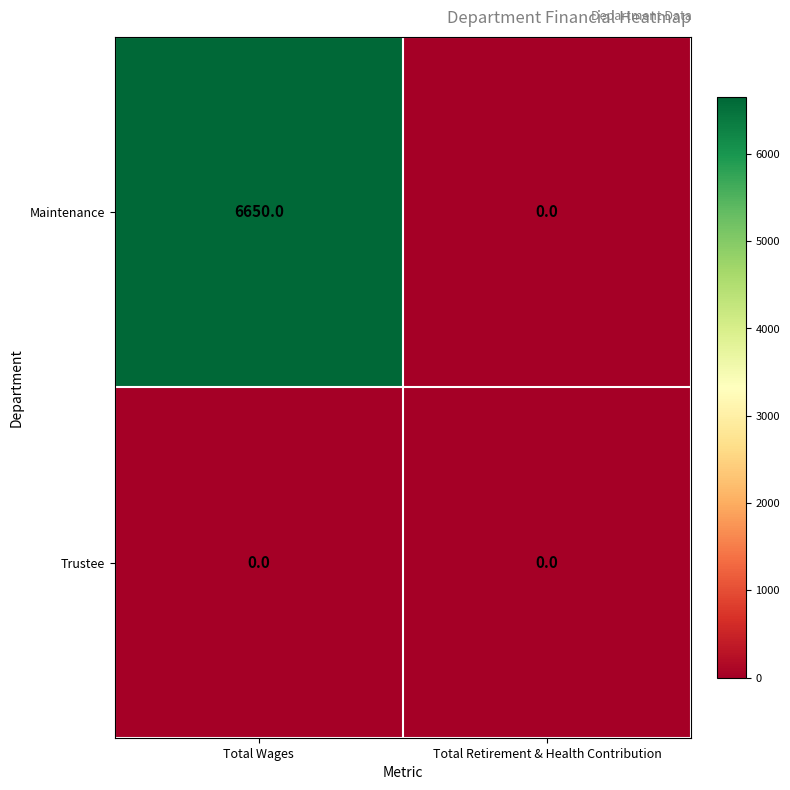

At which label does Trustee reach its minimum?

Total Wages